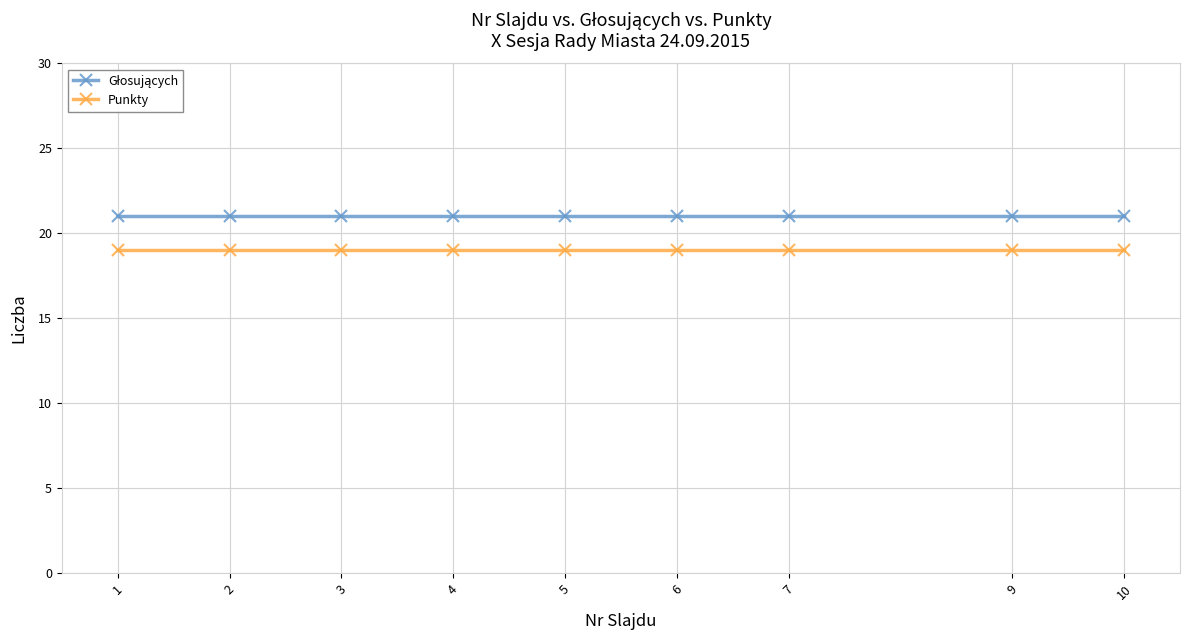

What is the greatest value displayed?

21